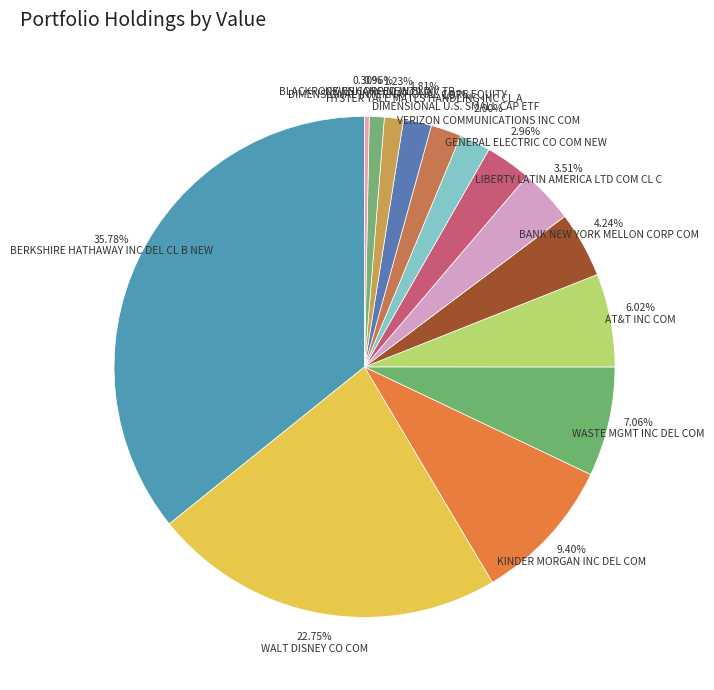

Rank the categories by value from highest to lowest.

BERKSHIRE HATHAWAY INC DEL CL B NEW, WALT DISNEY CO COM, KINDER MORGAN INC DEL COM, WASTE MGMT INC DEL COM, AT&T INC COM, BANK NEW YORK MELLON CORP COM, LIBERTY LATIN AMERICA LTD COM CL C, GENERAL ELECTRIC CO COM NEW, VERIZON COMMUNICATIONS INC COM, DIMENSIONAL U.S. SMALL CAP ETF, HYSTER YALE MATLS HANDLING INC CL A, DIMENSIONAL INTERNATIONAL CORE EQUITY, NEWS CORP NEW CL A, BLACKROCK ENHANCED INTL DIV TR